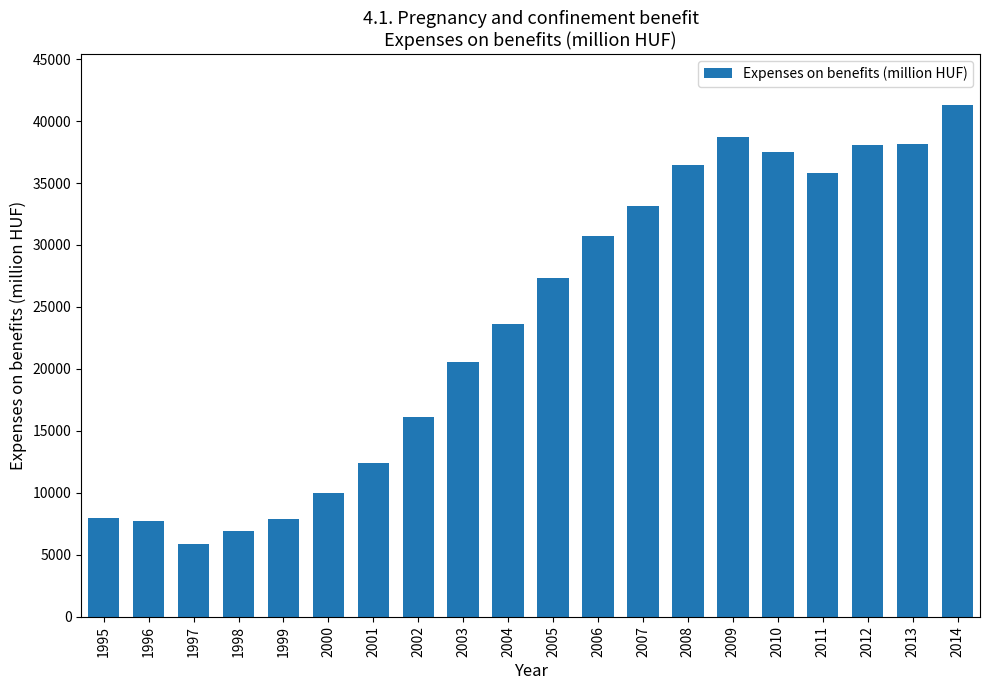

Is it true that the value at 2005 is 38148.9?

False